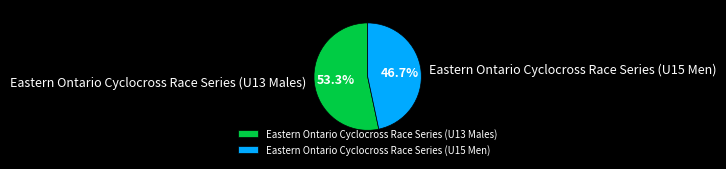

Which category accounts for the majority?

Eastern Ontario Cyclocross Race Series (U13 Males)